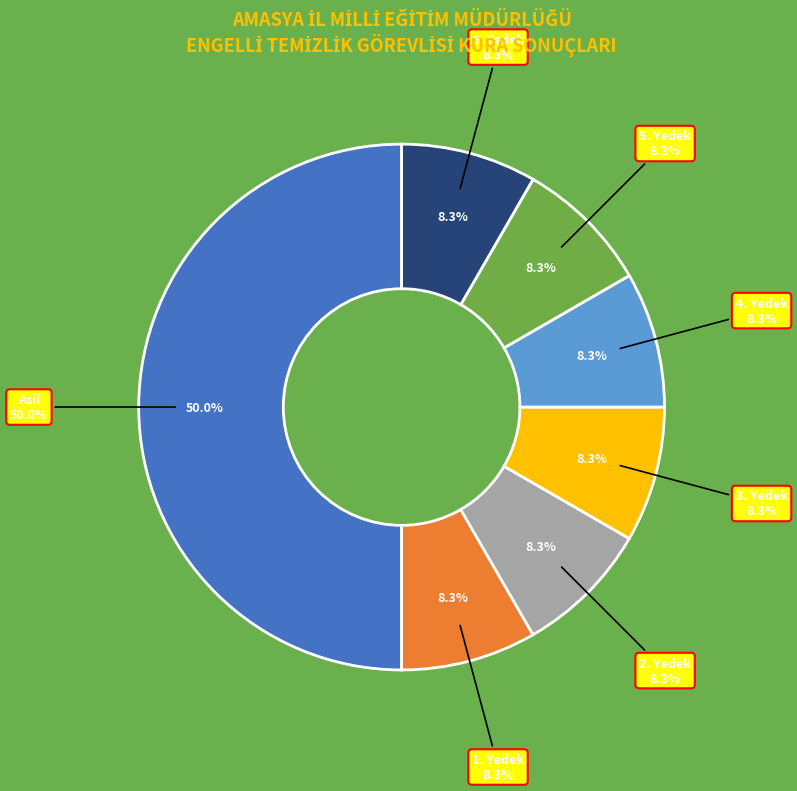

Which slice is the largest?

Asil